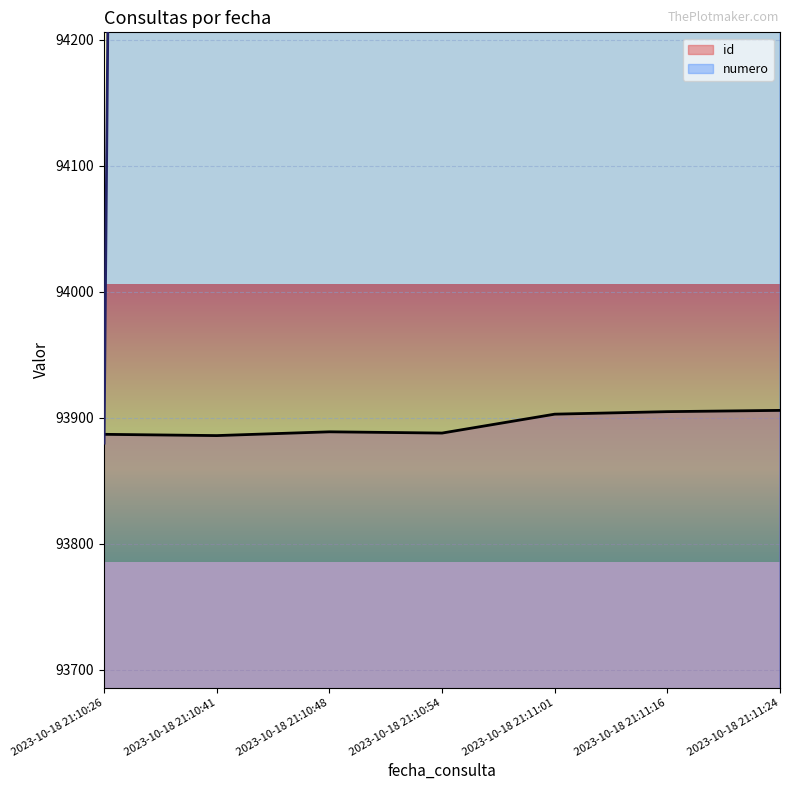

What is the value of the id point at the 7th from the left?

93906